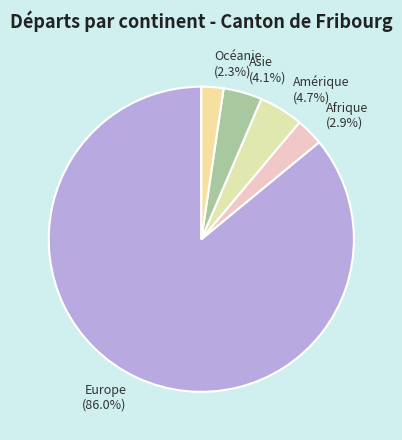

Does Océanie represent more than half of the total?

No